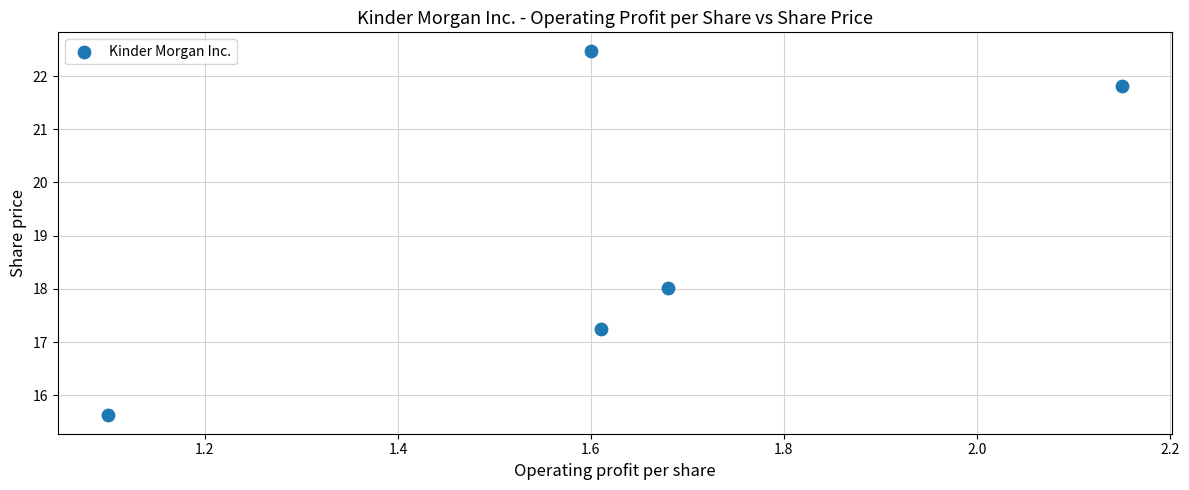

What Y value in the scatter plot is closest to 19?

18.0